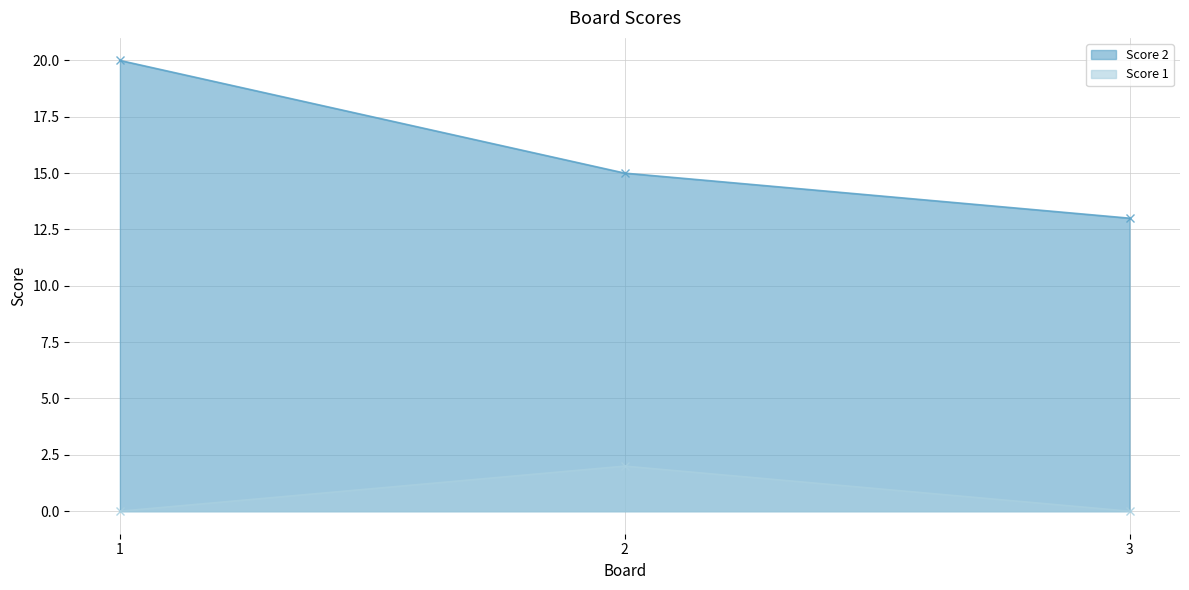

Reading left to right, transcribe all the data shown in this chart.

Score 2: 1=20	2=15	3=13
Score 1: 1=0	2=2	3=0